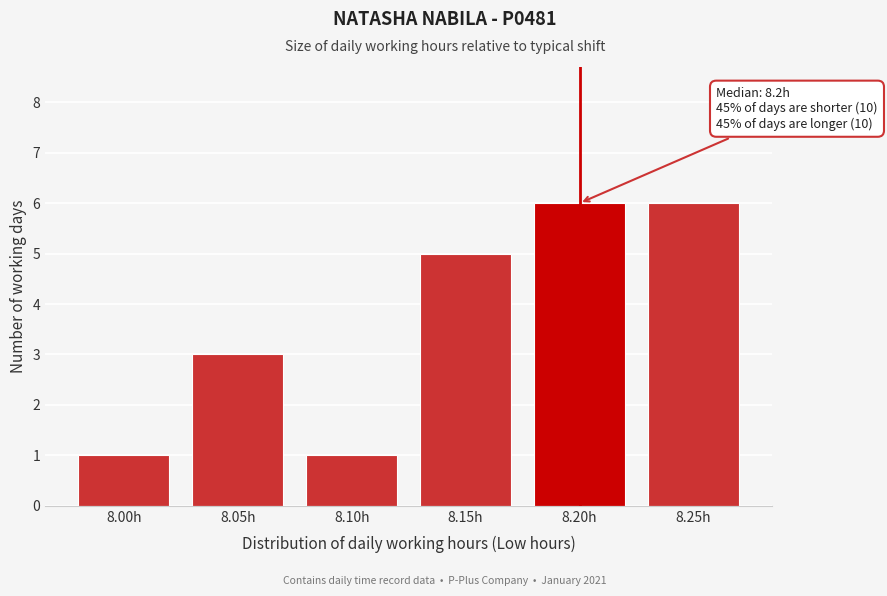

Reading left to right, what are all the values shown in this chart?

1	3	1	5	6	6